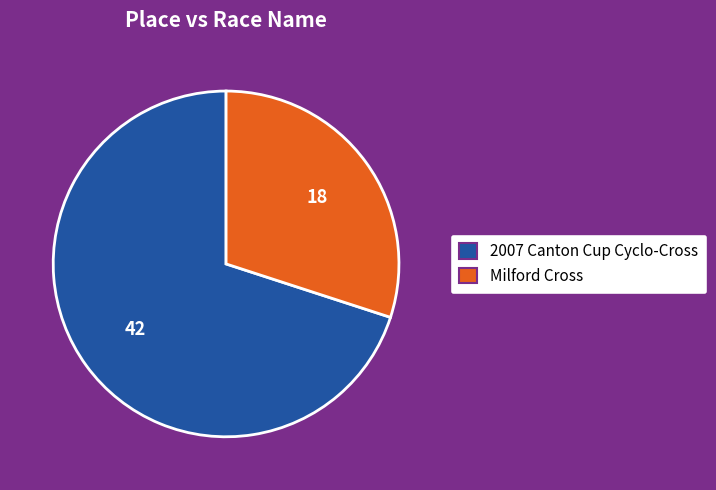

Which category accounts for the majority?

2007 Canton Cup Cyclo-Cross